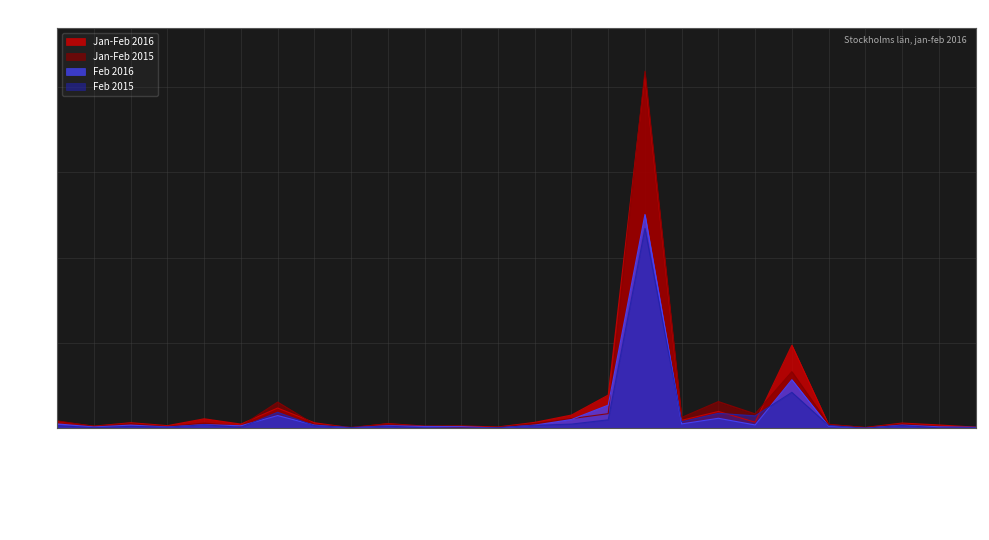

What is the label of the 17th point from the left?

STOCKHOLM